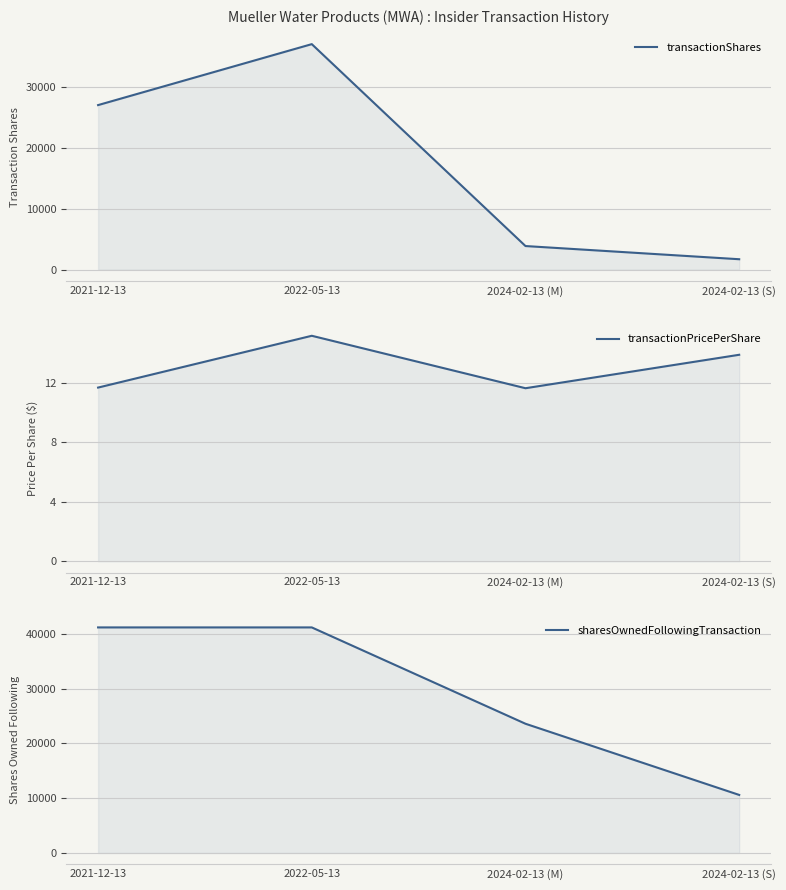

What are all the series names shown in the legend?

transactionShares, transactionPricePerShare, sharesOwnedFollowingTransaction